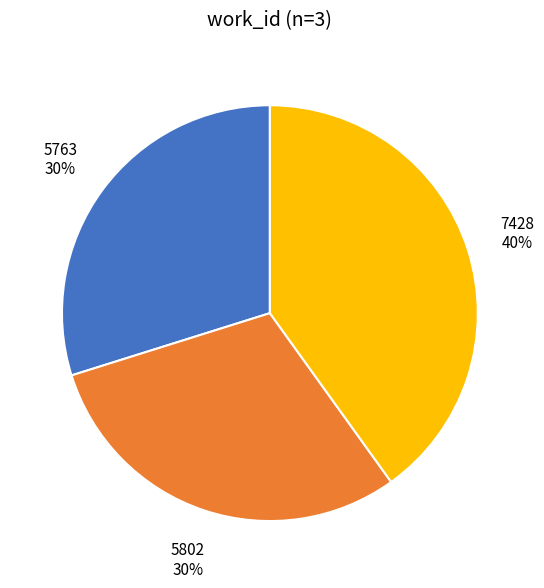

To the nearest percent, what percentage of the pie is 7428?

40%